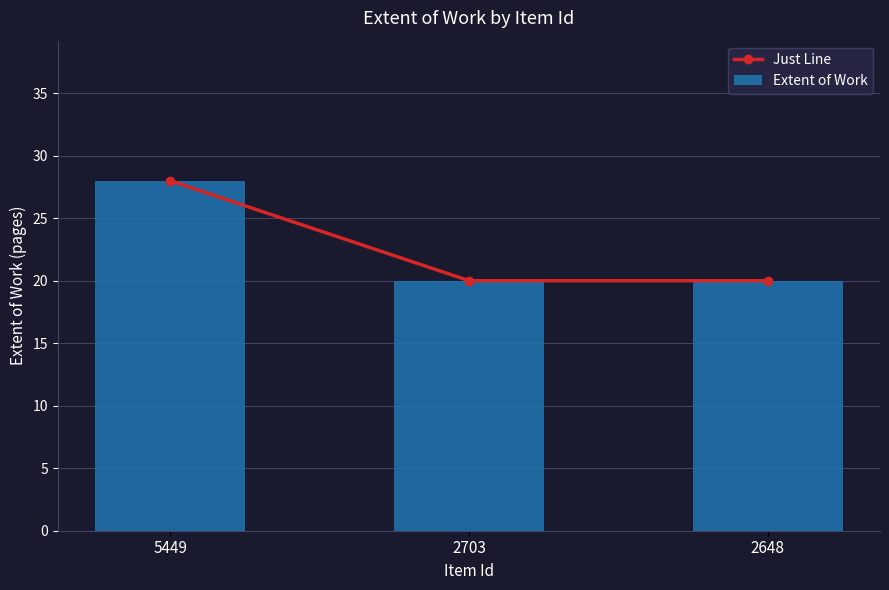

At which category is the sum across all series the highest?

5449